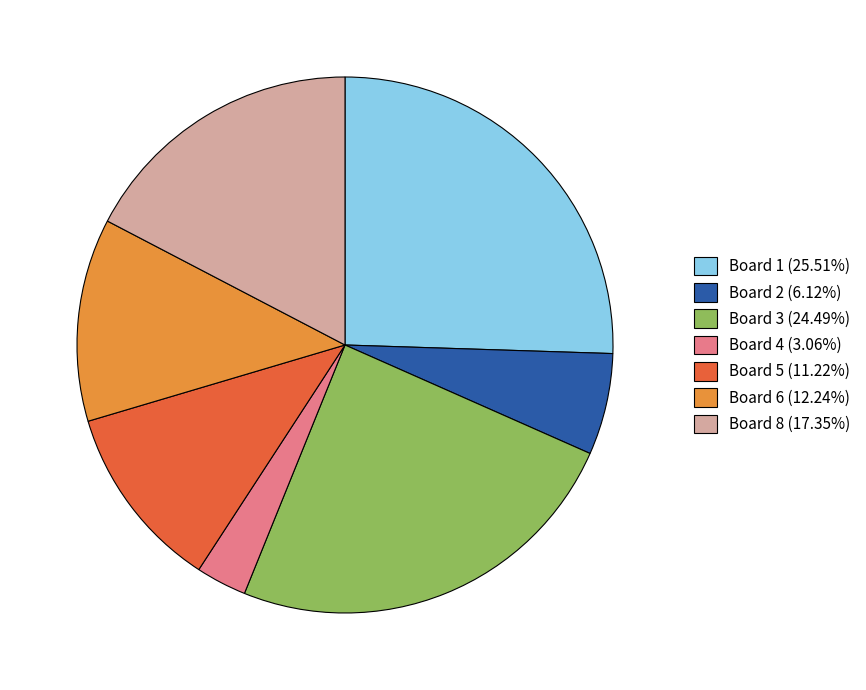

Approximately how many times larger is the value at Board 4 (3.06%) compared to Board 5 (11.22%)?

0.3